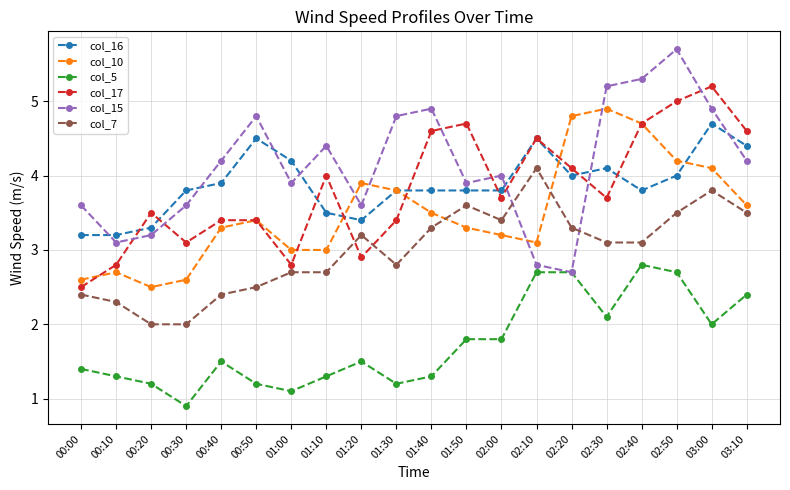

Which series changed the most between 00:30 and 02:30?

col_10